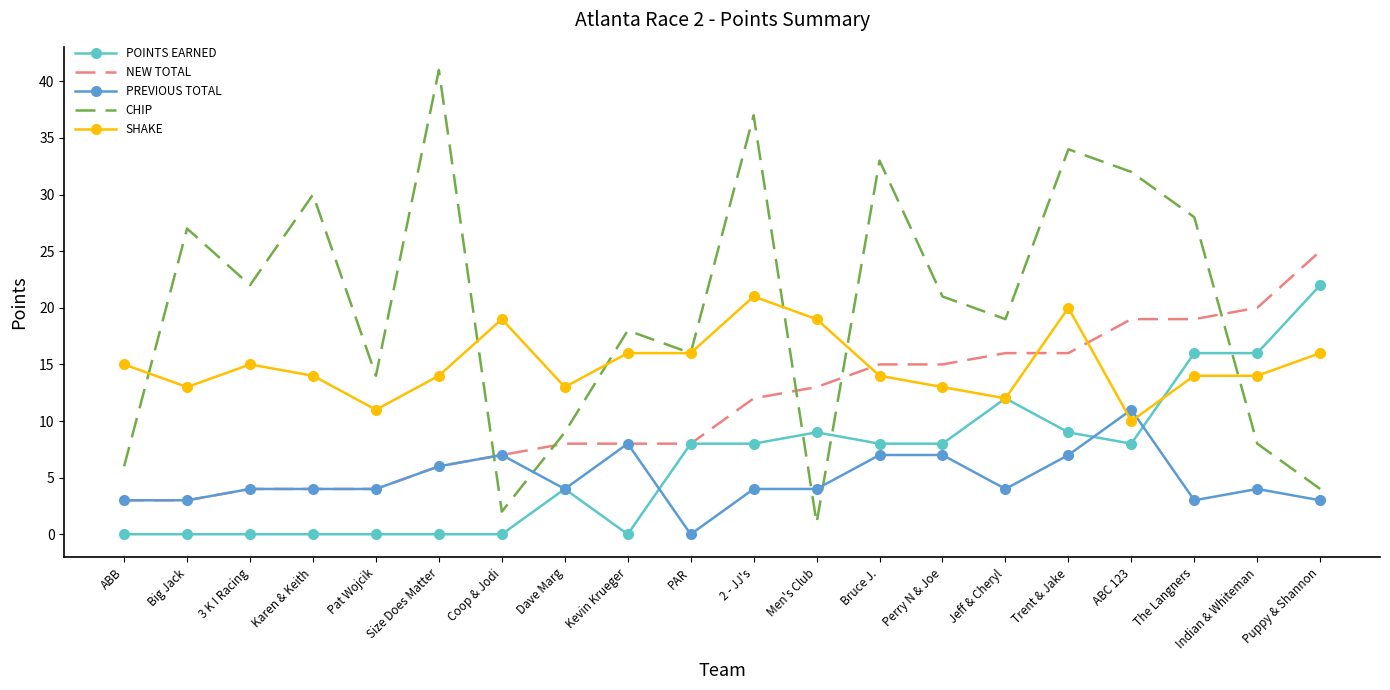

Where do POINTS EARNED and CHIP first cross each other?

2 - JJ's and Men's Club